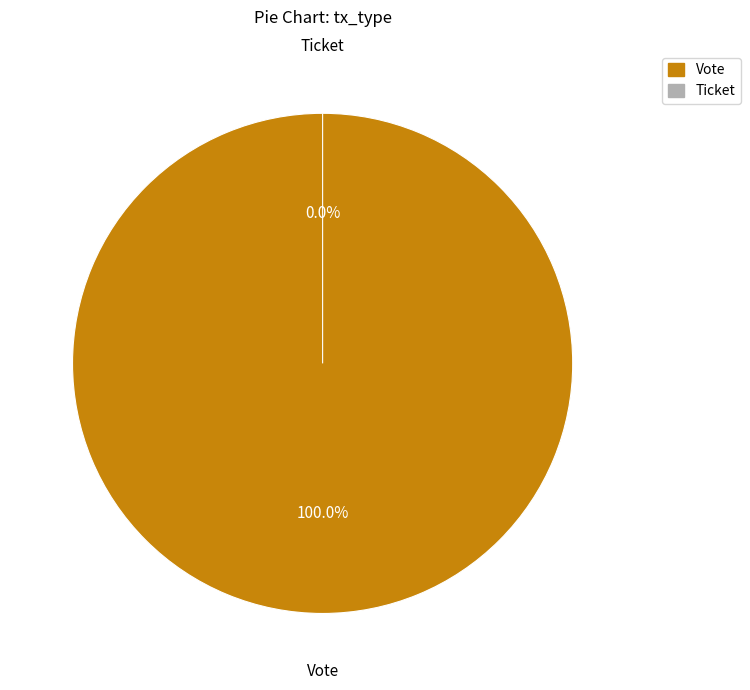

True or false: Vote accounts for 99% of the total.

False